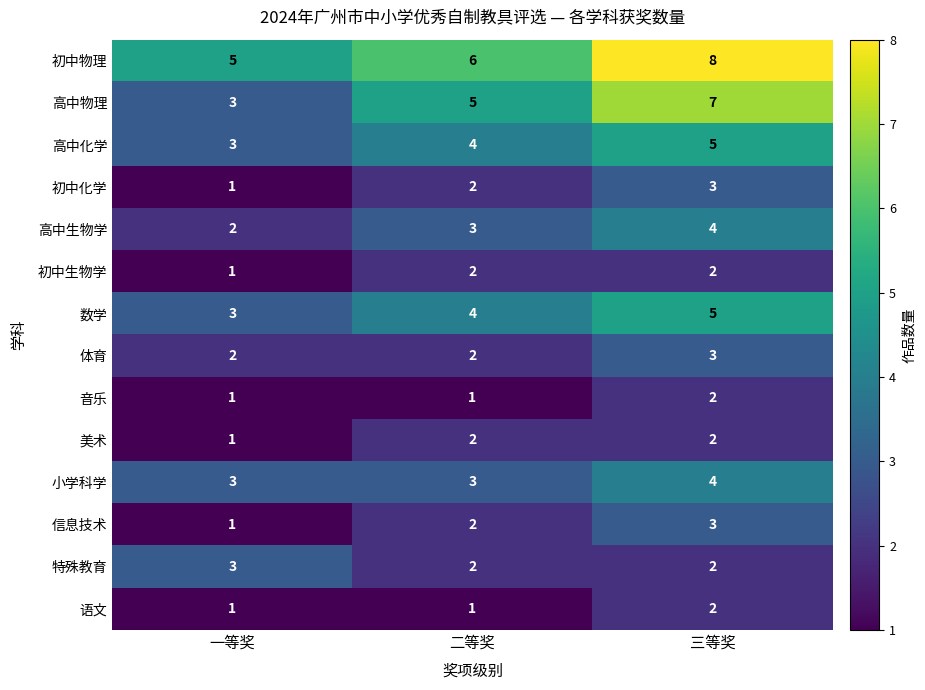

Count the 初中生物学 values in the range 1 to 2.

3